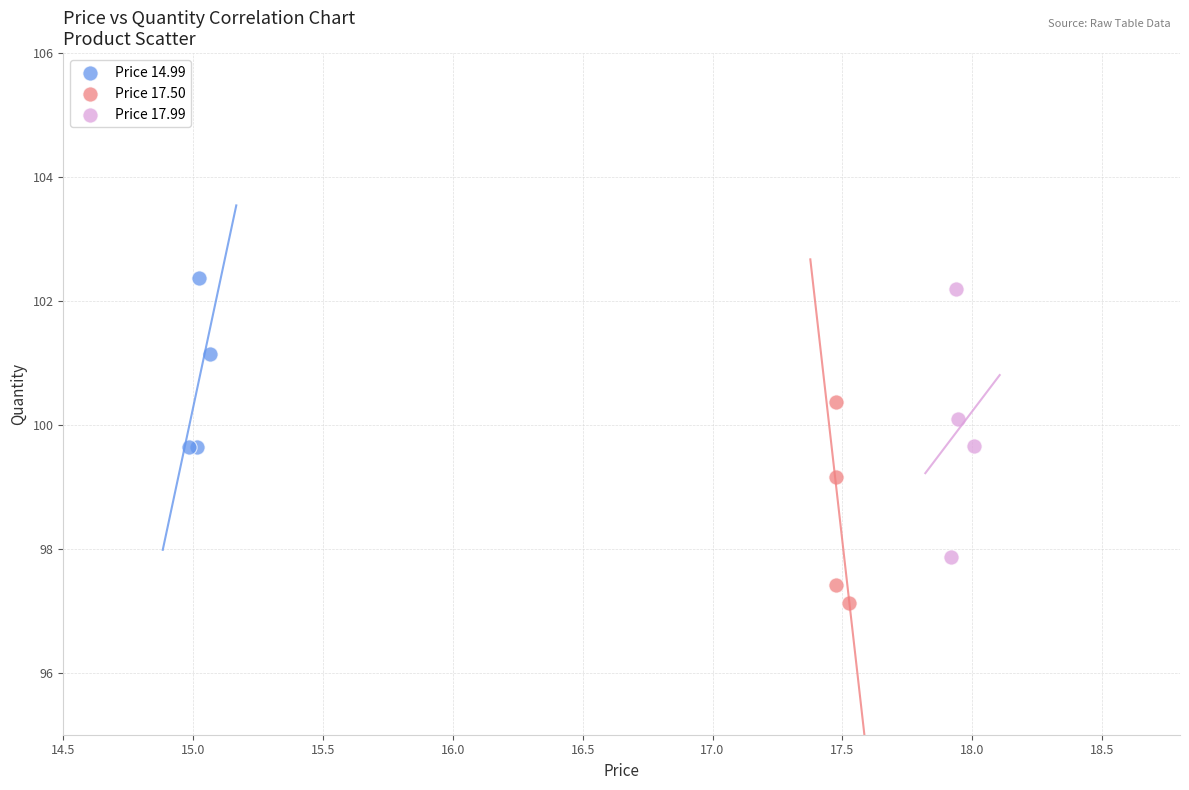

Which series contains the lowest Y value?

Price 17.50